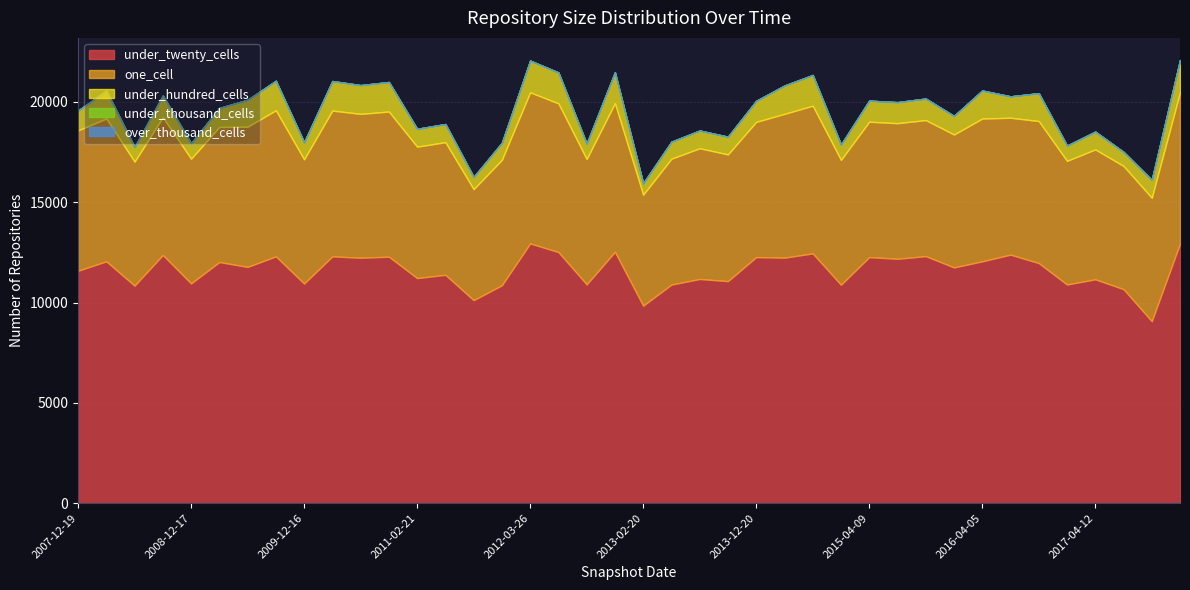

True or false: under_twenty_cells and under_thousand_cells cross at least once.

False